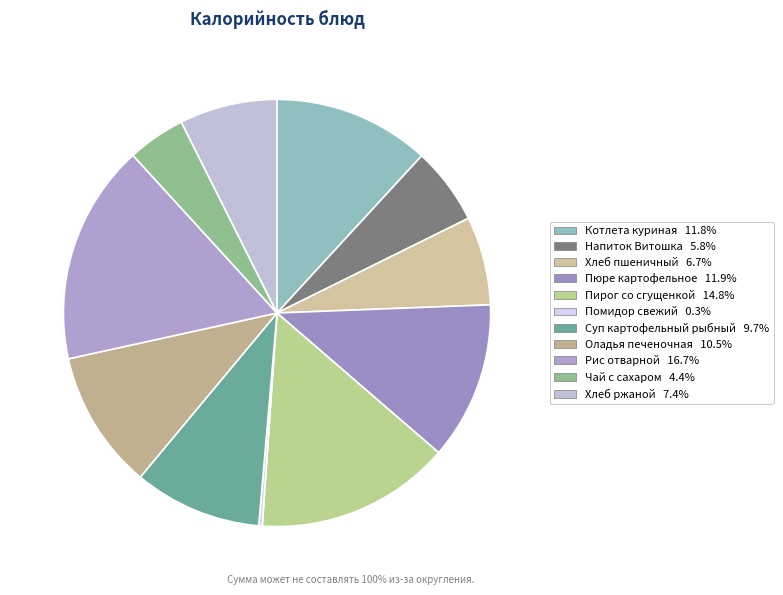

What portion of the pie excludes Хлеб пшеничный?

93.3%